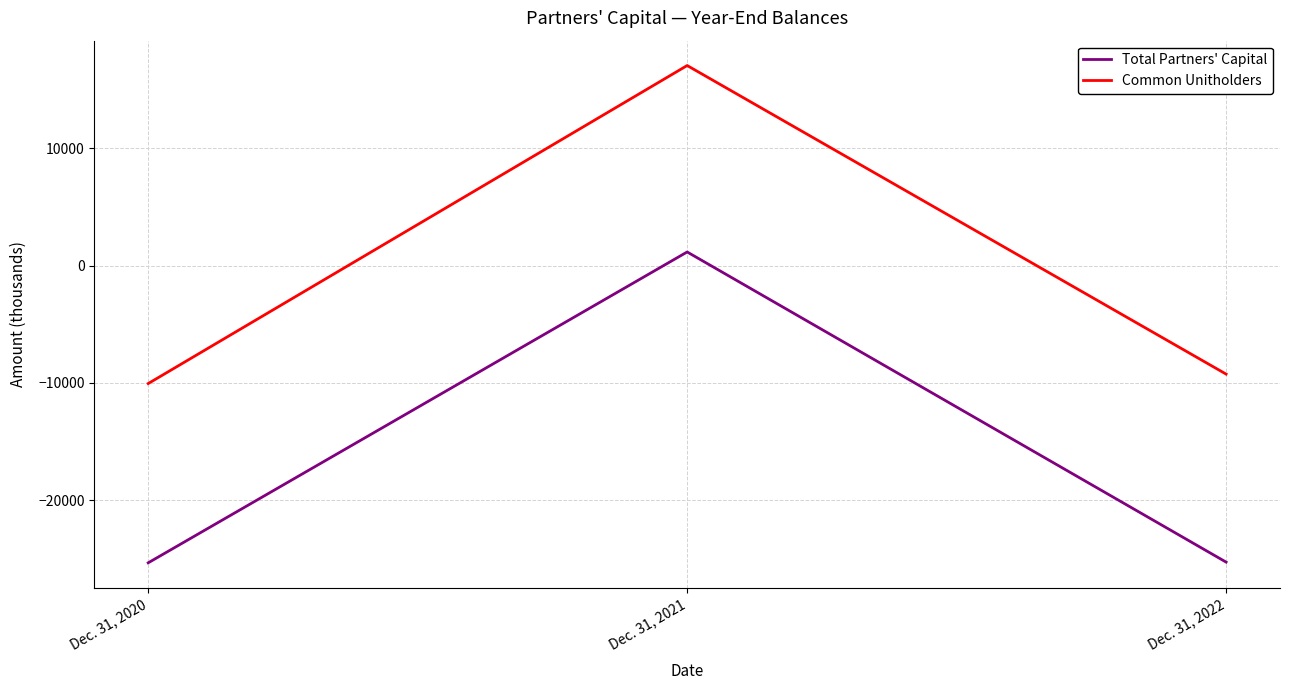

Count the number of categories in the chart.

3